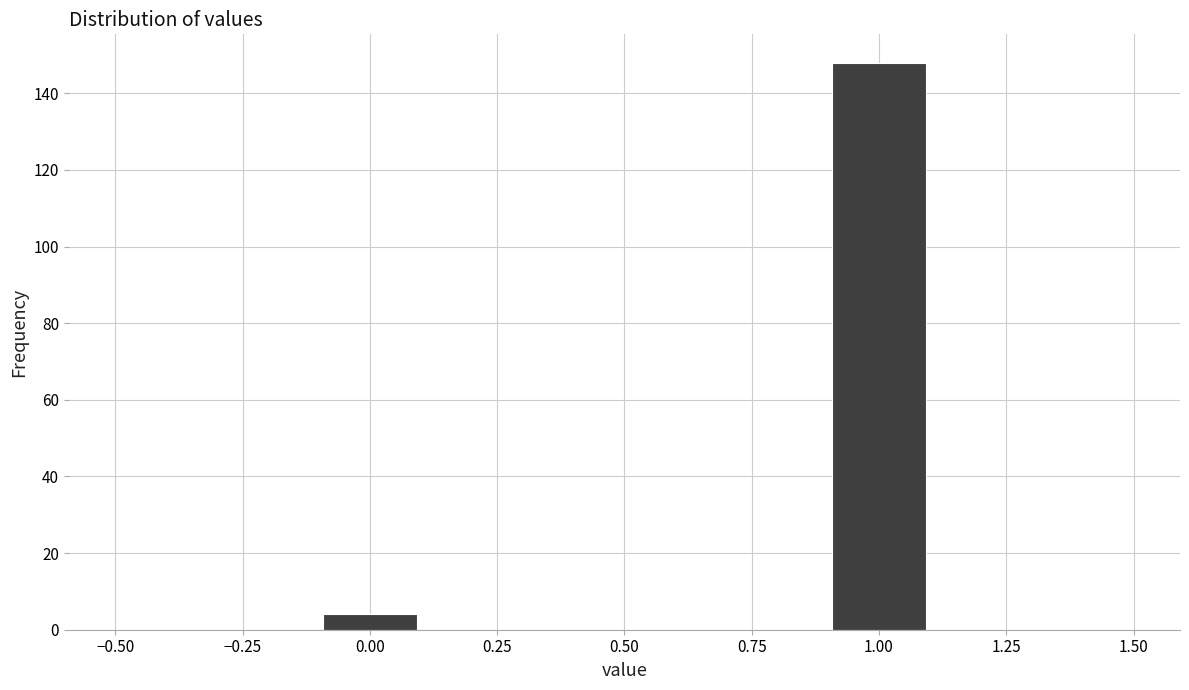

Reading left to right, list every bar in this chart as the range it spans on the x-axis followed by its height. The values are not printed on the chart, so give them approximately, as read against the axis.

-0.5 to -0.3: 0
-0.3 to -0.1: 0
-0.1 to 0.1: 4
0.1 to 0.3: 0
0.3 to 0.5: 0
0.5 to 0.7: 0
0.7 to 0.9: 0
0.9 to 1.1: 148
1.1 to 1.3: 0
1.3 to 1.5: 0